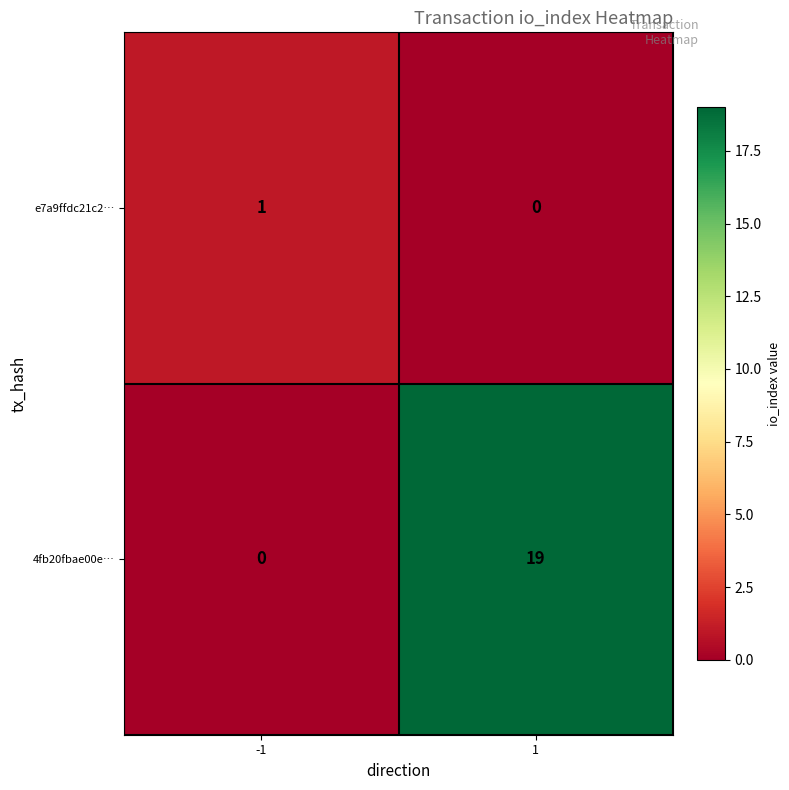

How many data points does each series have?

2